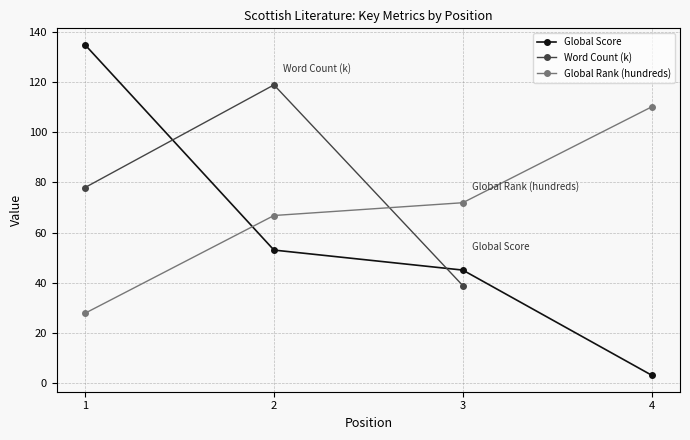

True or false: Word Count (k) and Global Score intersect in this chart.

True